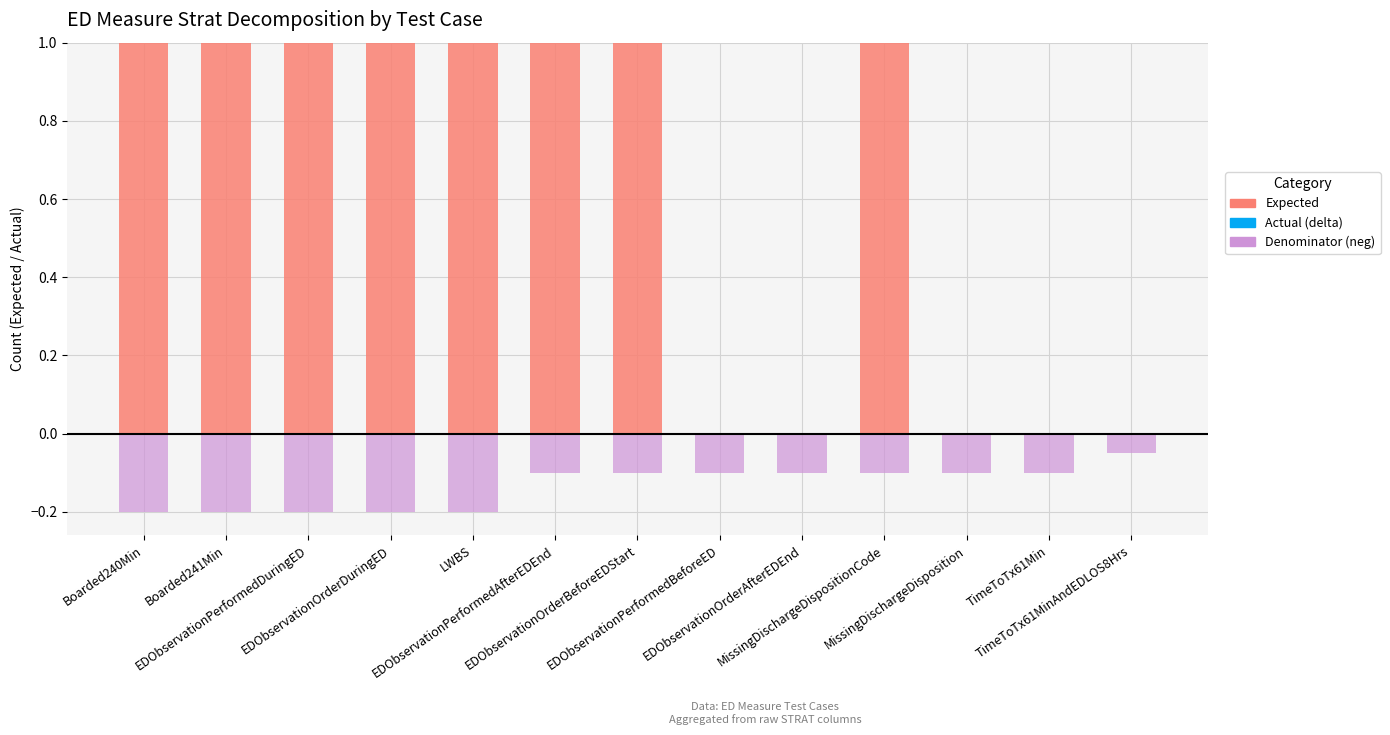

List the series in order of their overall mean, highest first.

Expected, Actual (delta), Denominator (neg)